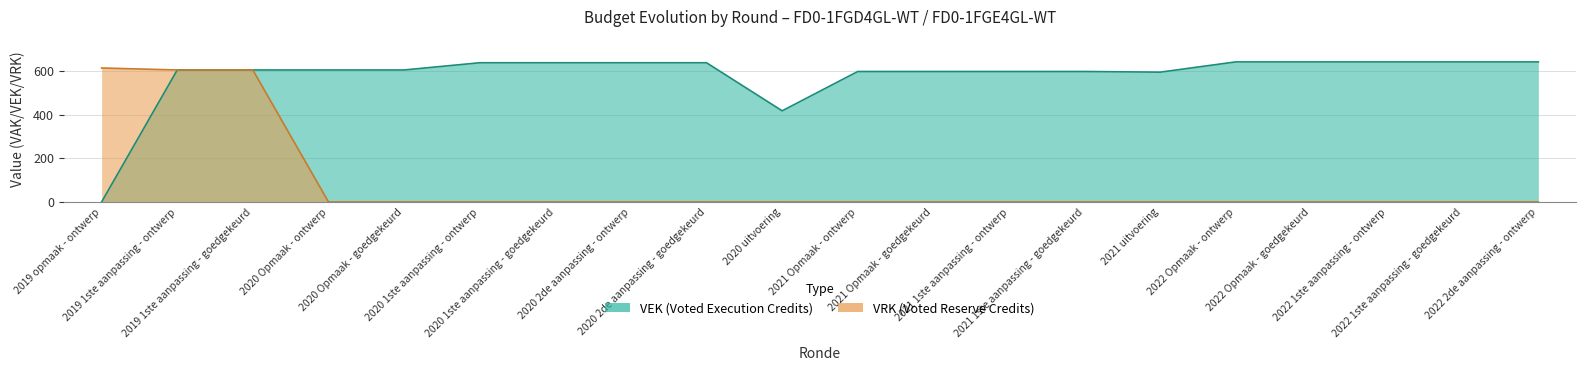

What position from the left is 2020 2de aanpassing - goedgekeurd?

9